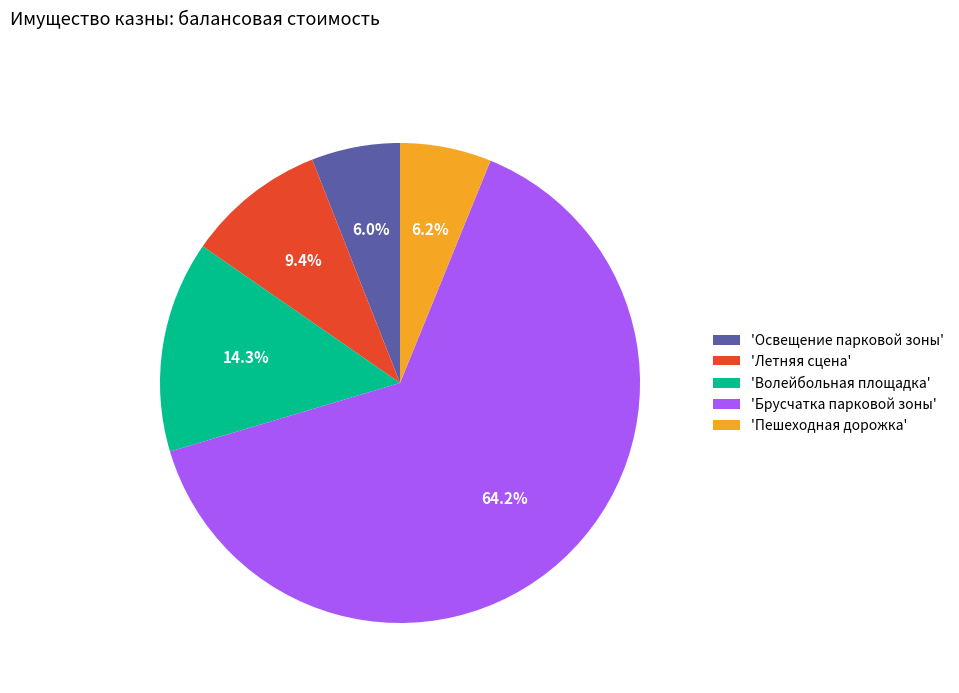

What portion of the pie excludes 'Освещение парковой зоны'?

94.0%